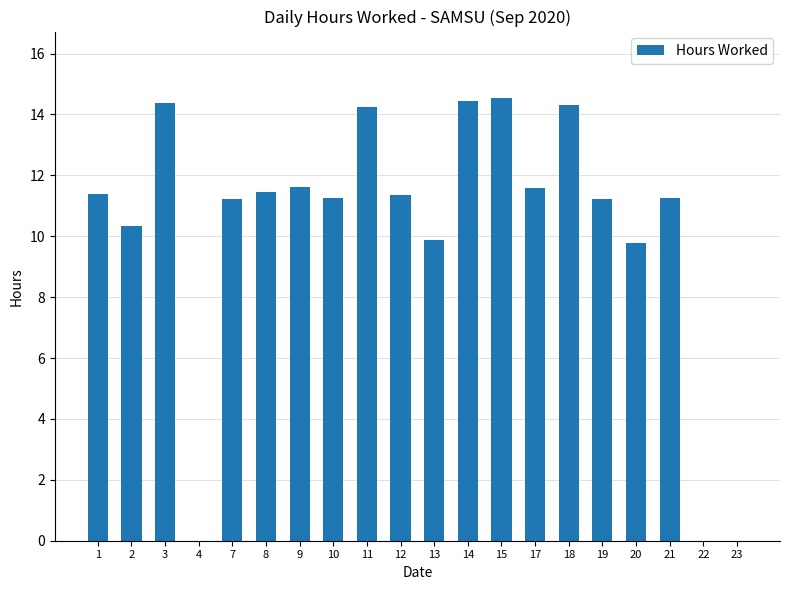

The value at 18 is 24.6. True or false?

False